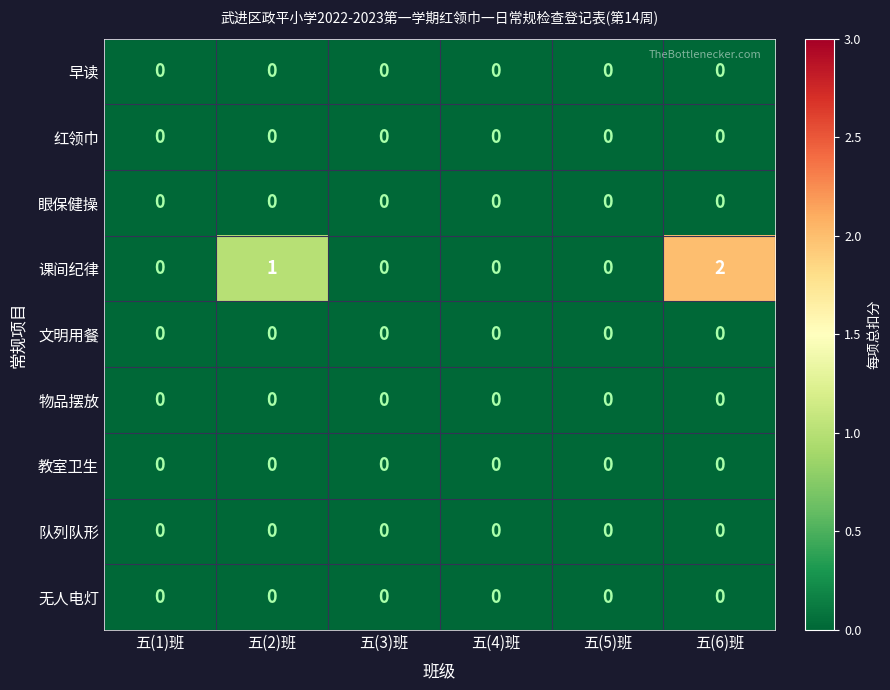

At which category is the sum across all series the highest?

五(6)班